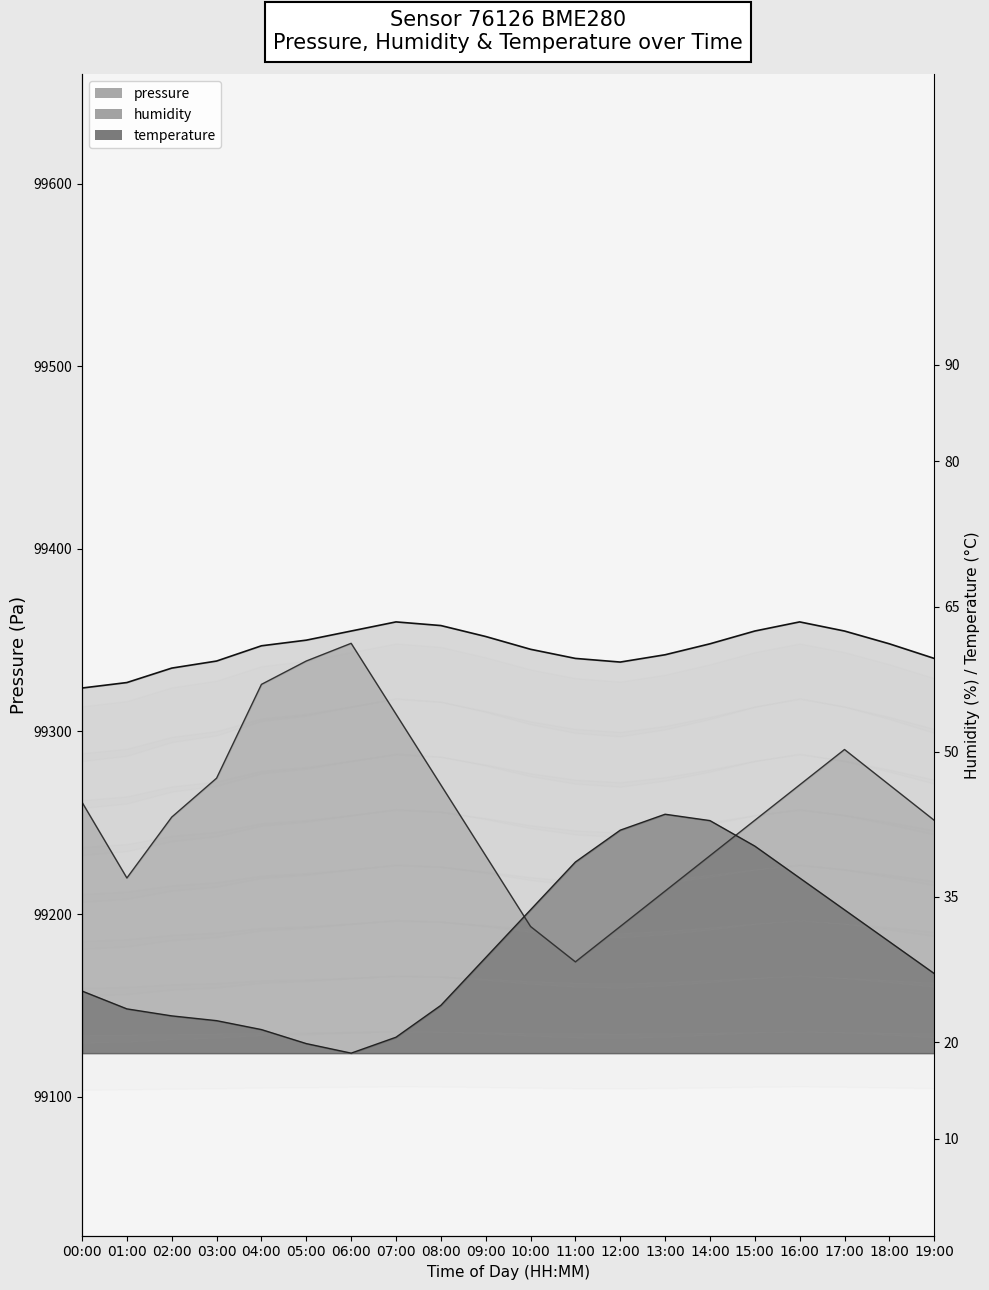

List the series in order of their peak value, highest first.

pressure, humidity, temperature